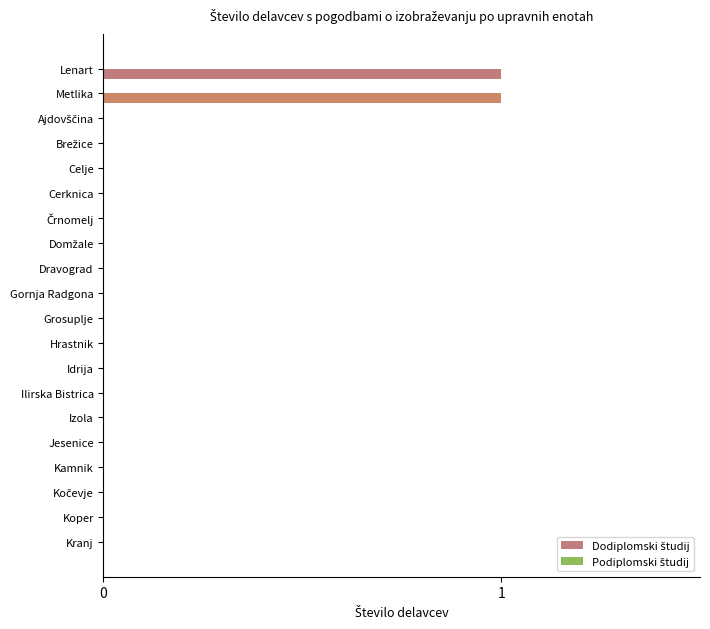

True or false: the data shows 1 at Koper.

False